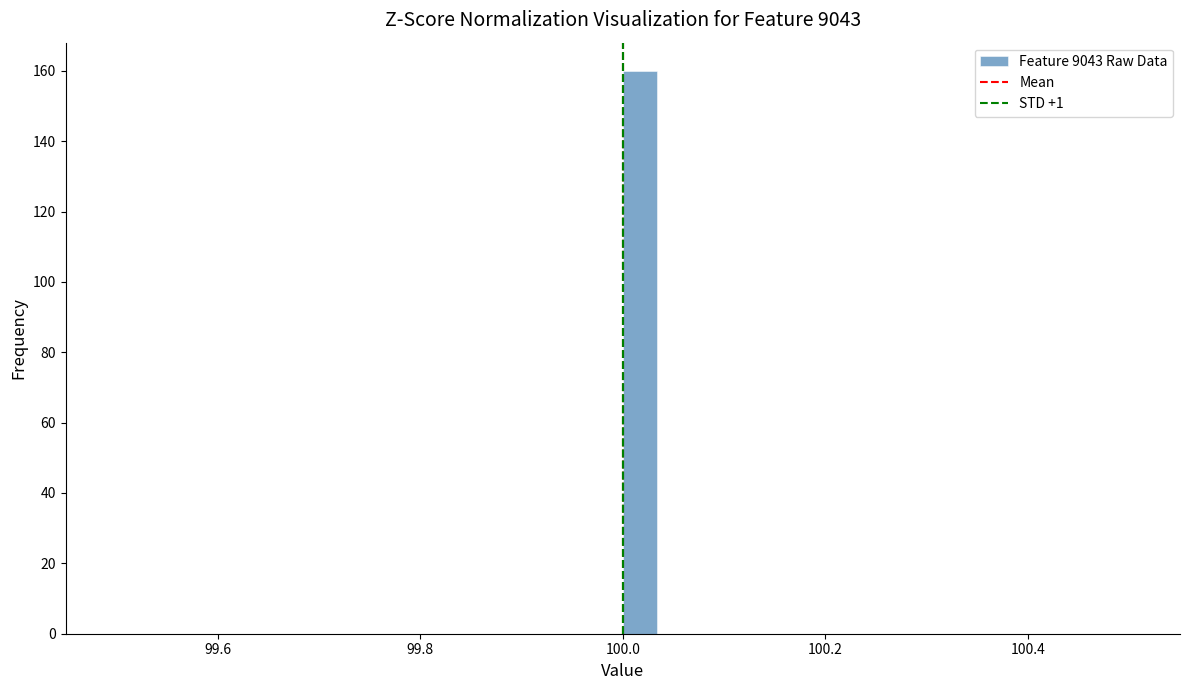

Around what value on the x-axis is the tallest bar? Give the approximate position of its centre, as read against the axis.

100.02